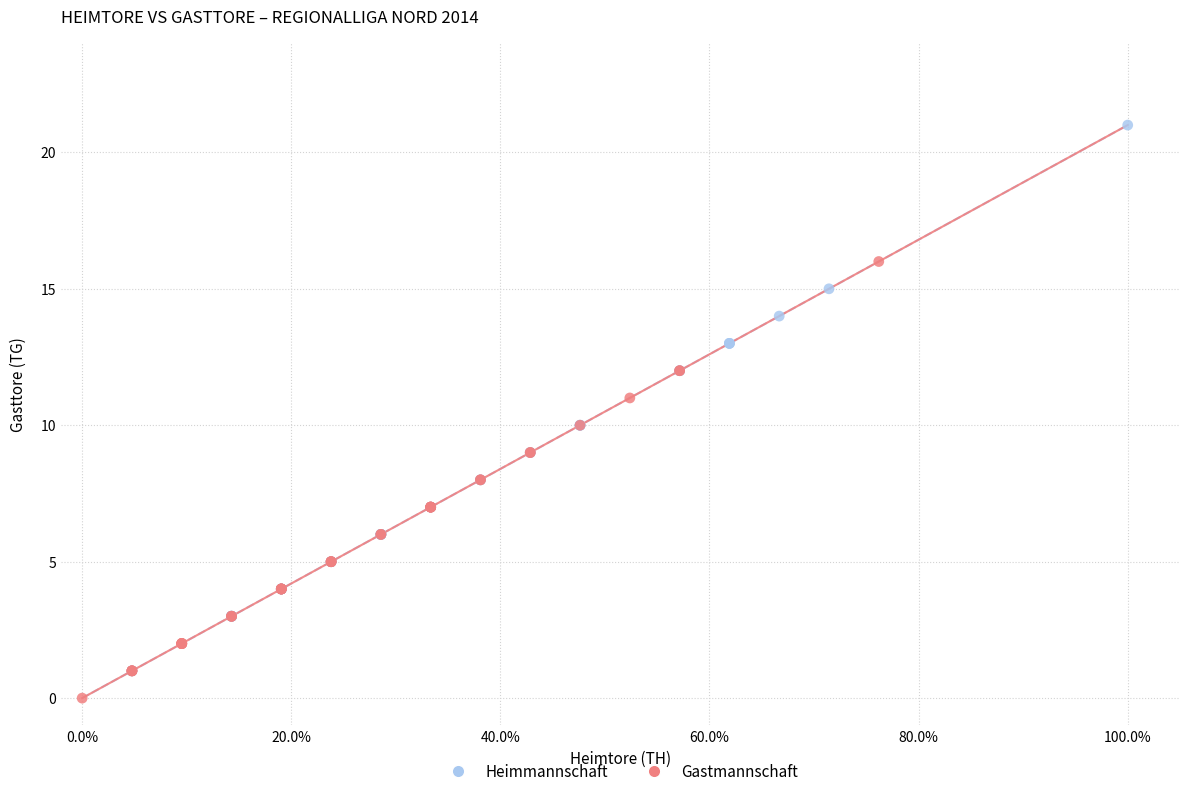

Which series reaches the minimum Y coordinate?

Gastmannschaft